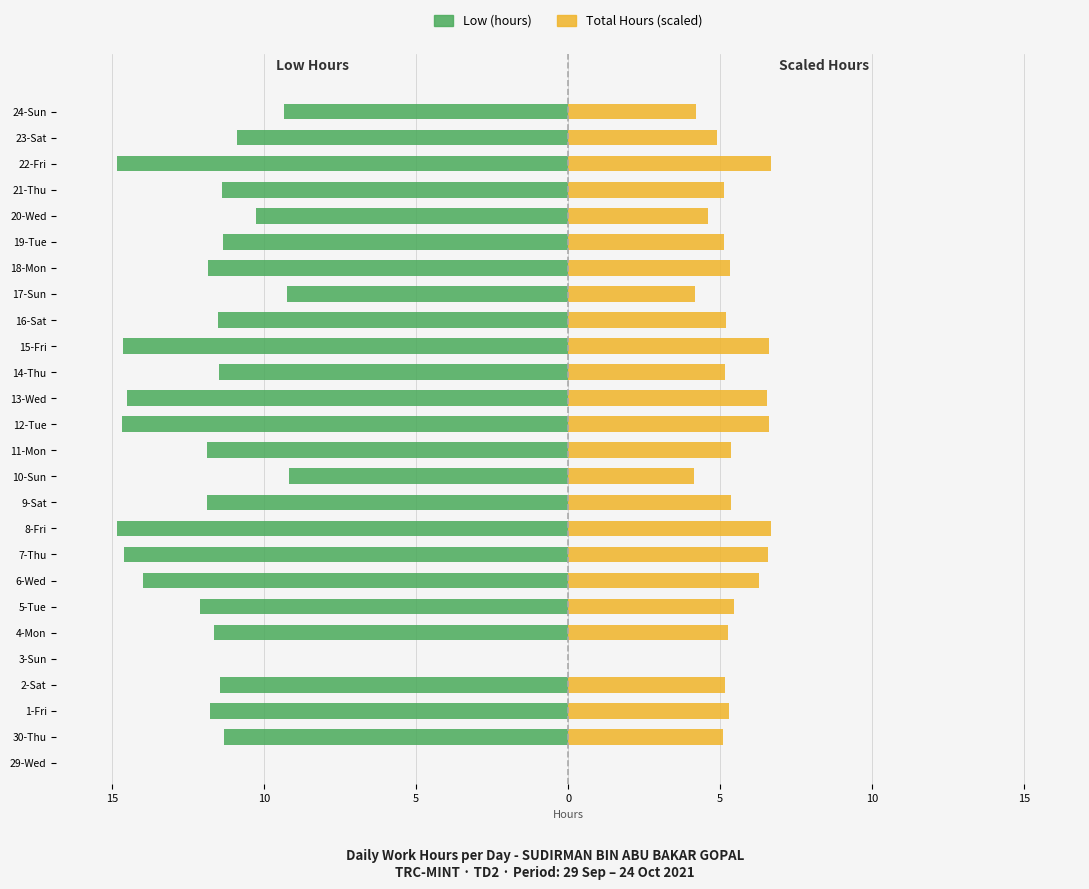

Reading left to right, what are all the values shown in this chart?

Low (hours): 0.0	-11.3	-11.8	-11.5	0.0	-11.7	-12.1	-14.0	-14.6	-14.8	-11.9	-9.2	-11.9	-14.7	-14.5	-11.5	-14.7	-11.5	-9.2	-11.8	-11.3	-10.2	-11.4	-14.8	-10.9	-9.3
Total Hours (scaled): 0.0	5.1	5.3	5.2	0.0	5.2	5.4	6.3	6.6	6.7	5.3	4.1	5.3	6.6	6.5	5.2	6.6	5.2	4.2	5.3	5.1	4.6	5.1	6.7	4.9	4.2